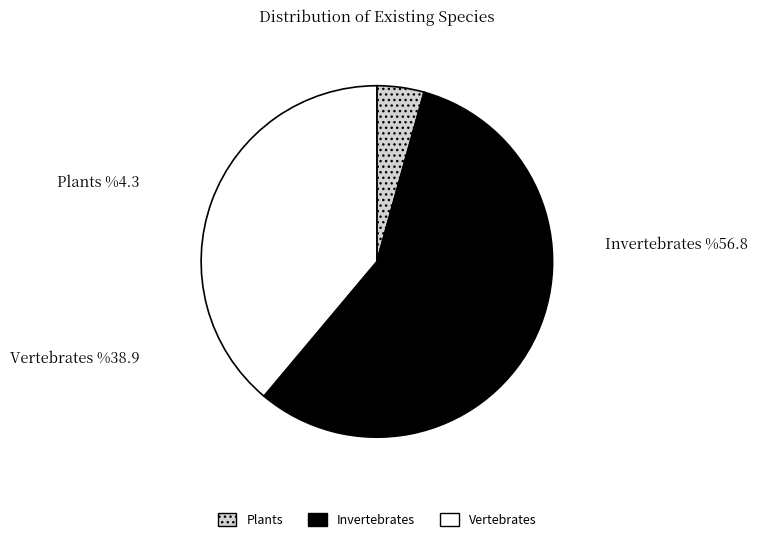

How many slices are in this pie chart?

3